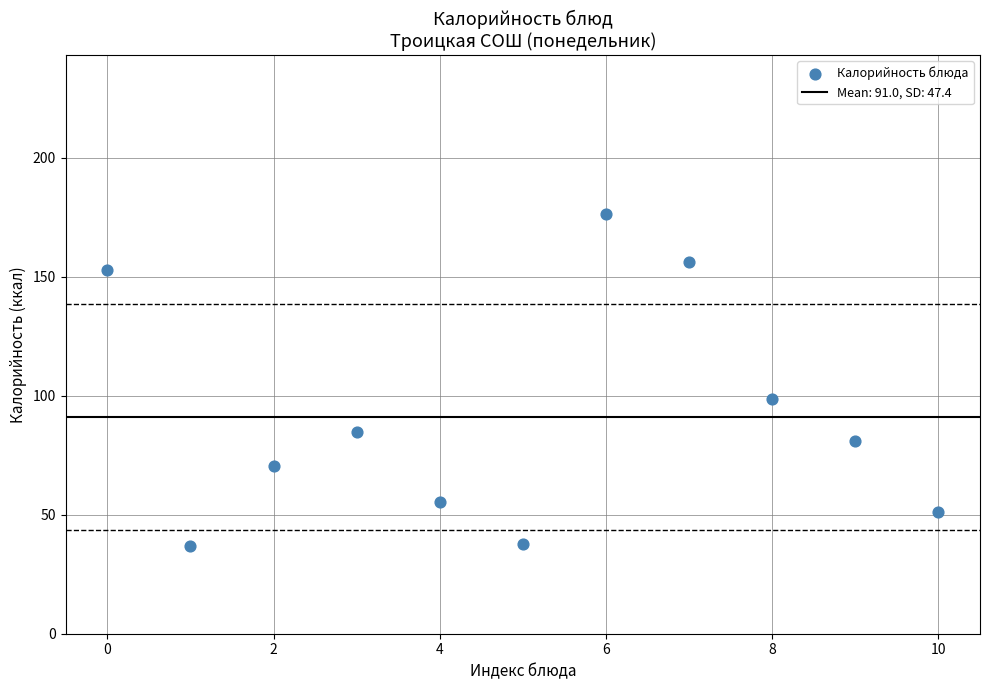

What Y value in the scatter plot is closest to 106?

98.6